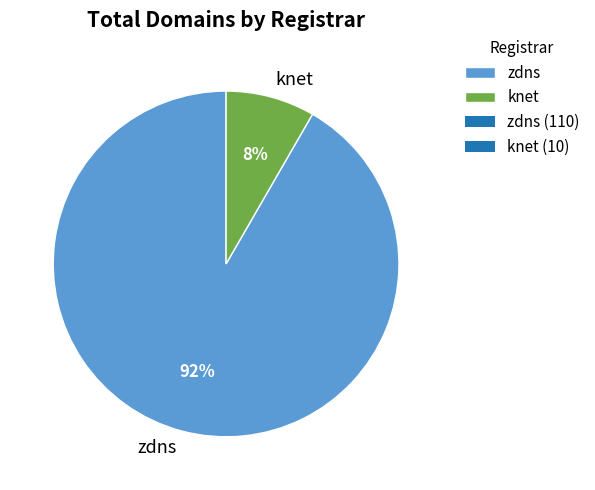

To the nearest percent, what is the combined percentage of zdns and knet?

100%